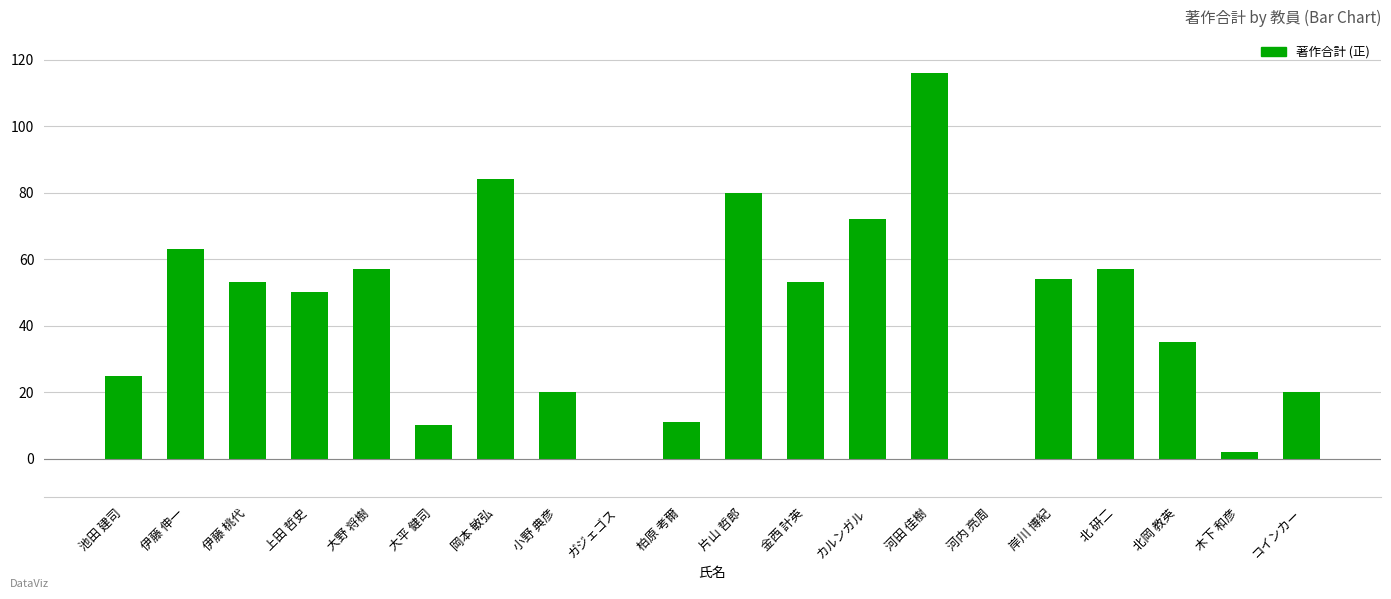

The chart shows a value of 34 at 池田 建司. True or false?

False